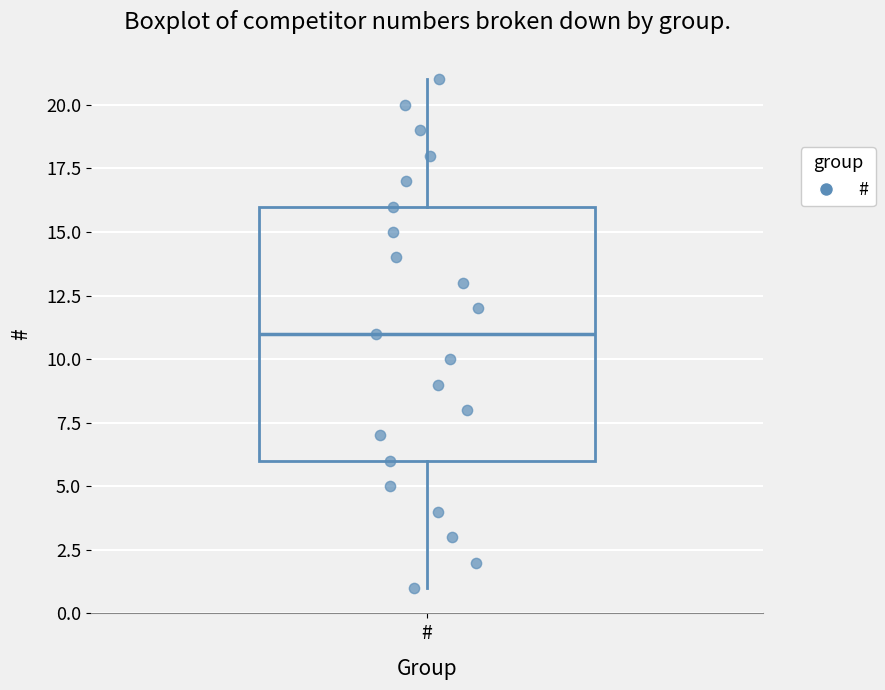

Read this box plot against the y-axis: the position of the median line, the range covered by the box, and the ends of both whiskers. The values are not printed on the chart, so give them approximately, as read against the axis.

median 11, box 6 to 16, whiskers 1 to 21